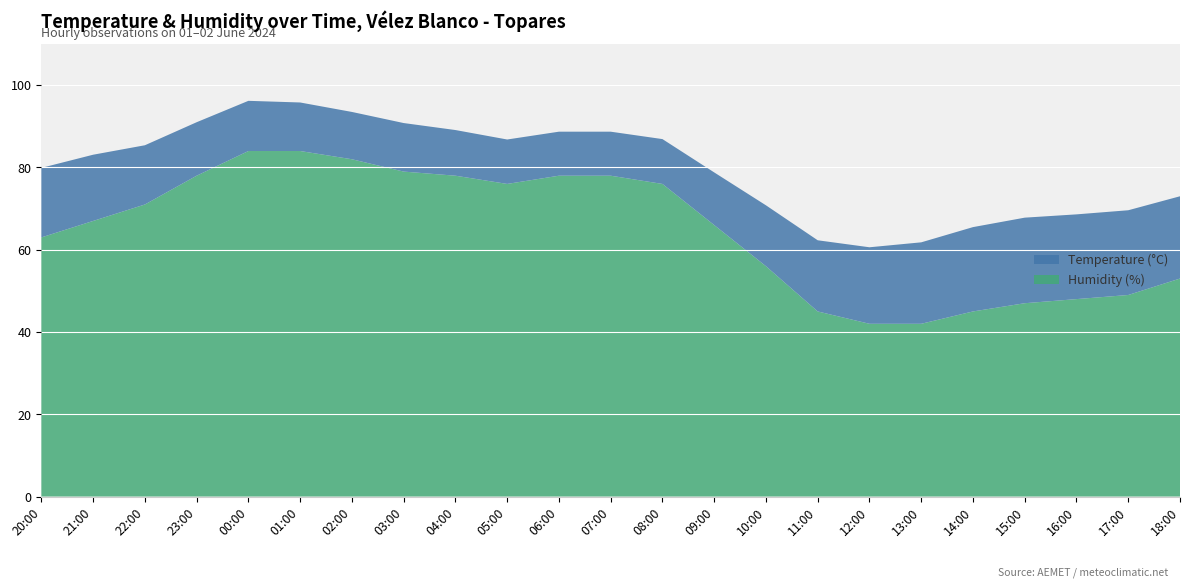

Reading left to right, list all the values displayed in this chart.

Temperature (°C): 20:00=16.9	21:00=16.1	22:00=14.4	23:00=13.0	00:00=12.2	01:00=11.8	02:00=11.5	03:00=11.8	04:00=11.1	05:00=10.8	06:00=10.7	07:00=10.7	08:00=10.9	09:00=12.8	10:00=14.8	11:00=17.3	12:00=18.6	13:00=19.8	14:00=20.5	15:00=20.8	16:00=20.6	17:00=20.6	18:00=20.0
Humidity (%): 20:00=63.0	21:00=67.0	22:00=71.0	23:00=78.0	00:00=84.0	01:00=84.0	02:00=82.0	03:00=79.0	04:00=78.0	05:00=76.0	06:00=78.0	07:00=78.0	08:00=76.0	09:00=66.0	10:00=56.0	11:00=45.0	12:00=42.0	13:00=42.0	14:00=45.0	15:00=47.0	16:00=48.0	17:00=49.0	18:00=53.0